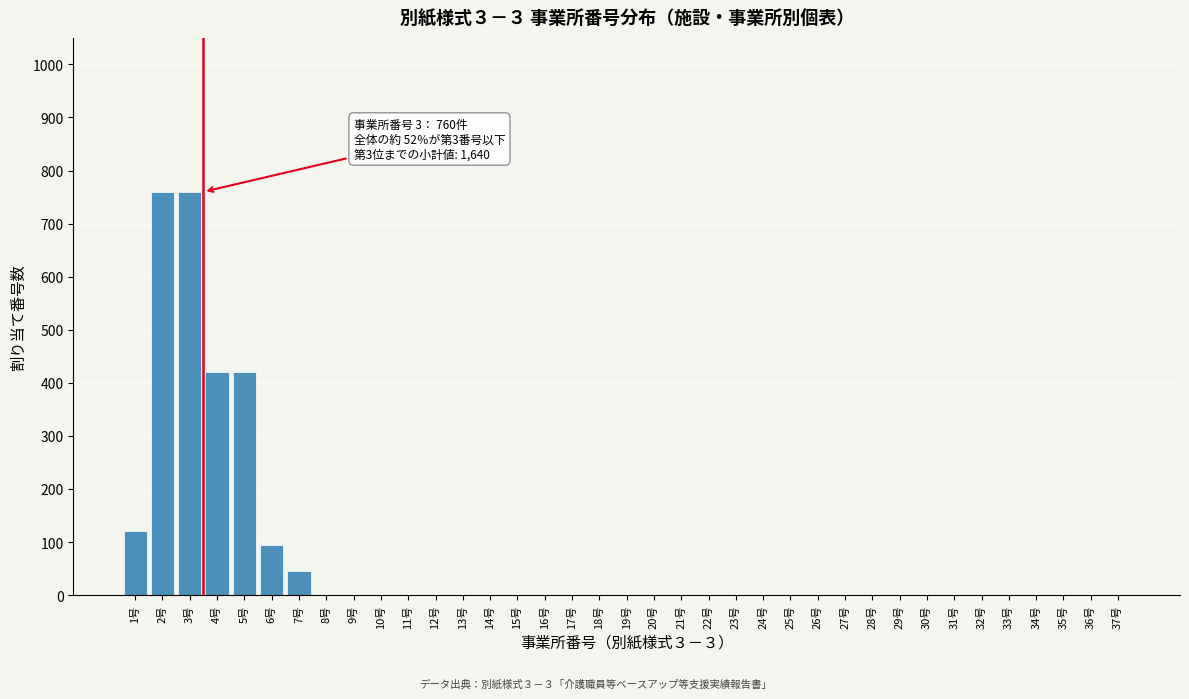

Is it true that the value at 14号 is 0?

True